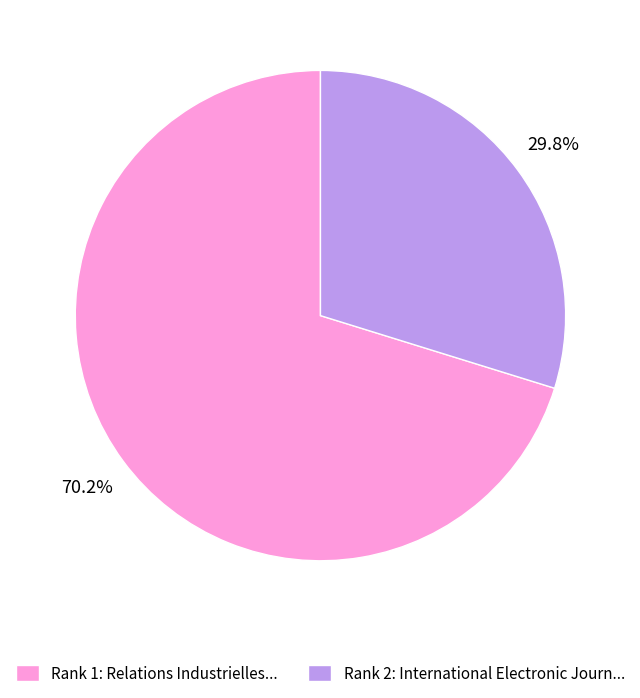

Count the number of slices in the pie.

2